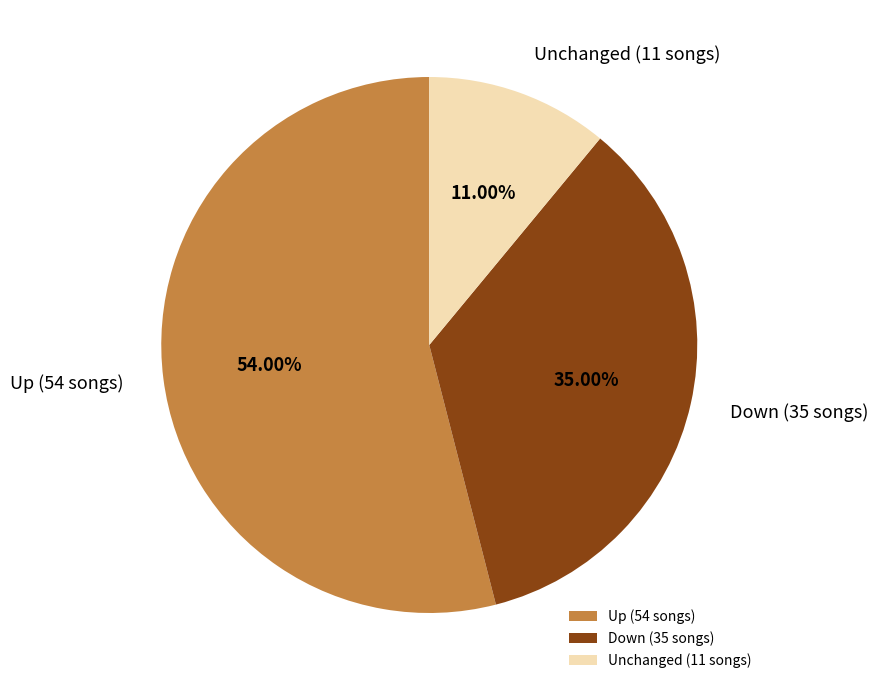

To the nearest percent, what is the average slice percentage?

33%